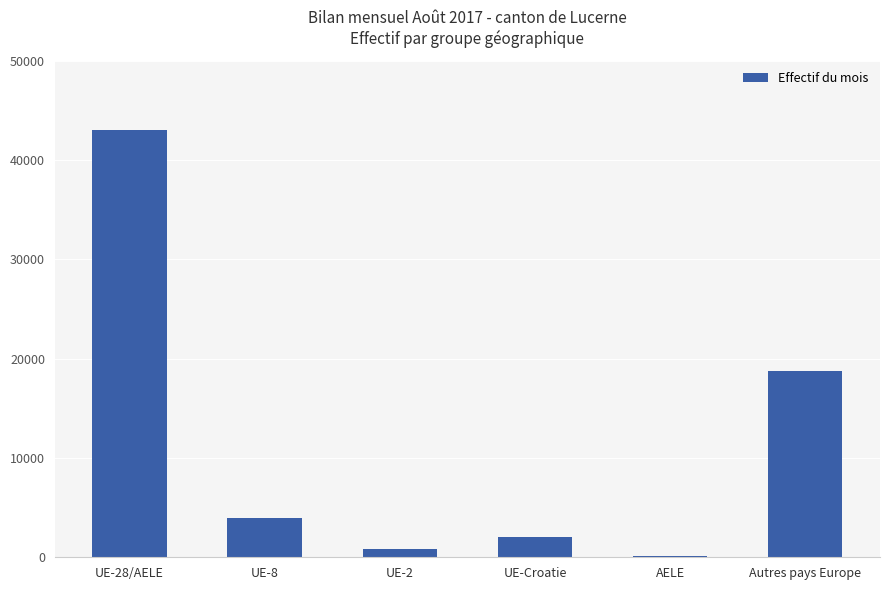

The value at UE-8 is 6782. True or false?

False